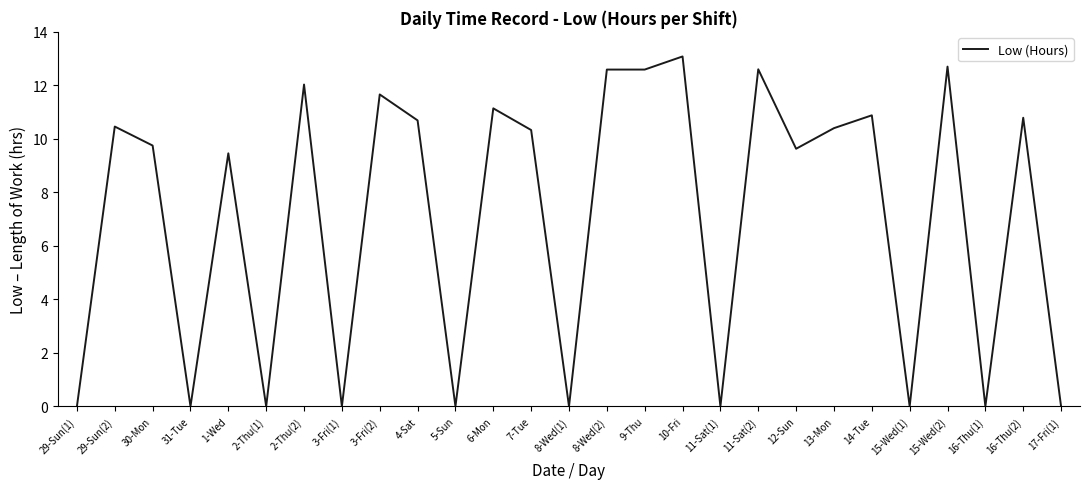

What is the ratio of the value at 9-Thu to the value at 11-Sat(2)?

1.0